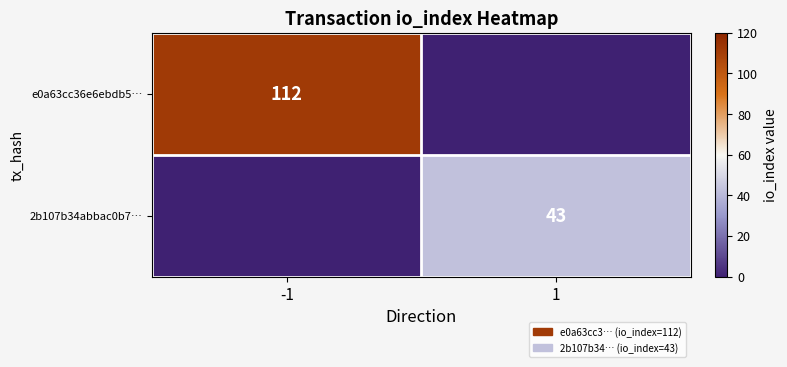

The value of 2b107b34abbac0b7… at 1 is 75. True or false?

False